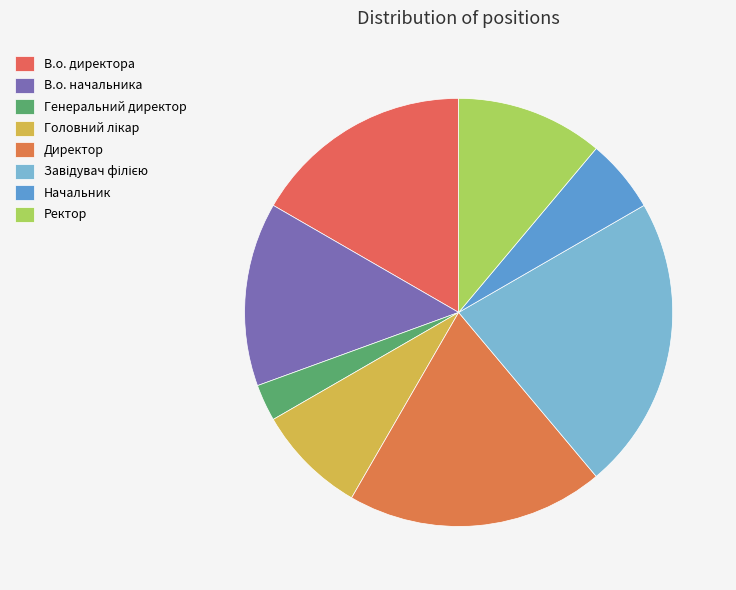

Rank the categories by value from highest to lowest.

Завідувач філією, Директор, В.о. директора, В.о. начальника, Ректор, Головний лікар, Начальник, Генеральний директор